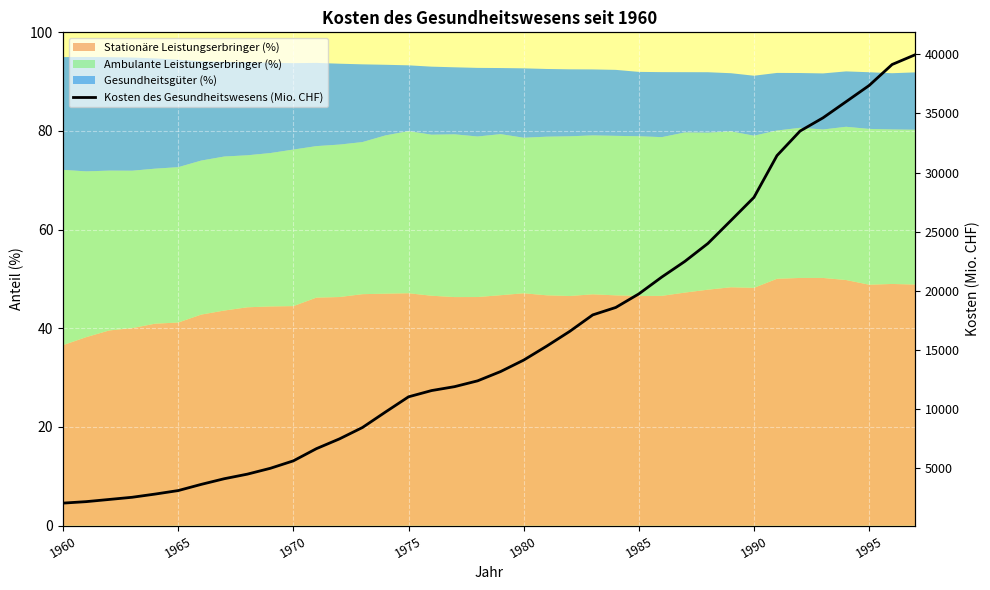

What is the value of the 19th point from the left?

12407.5